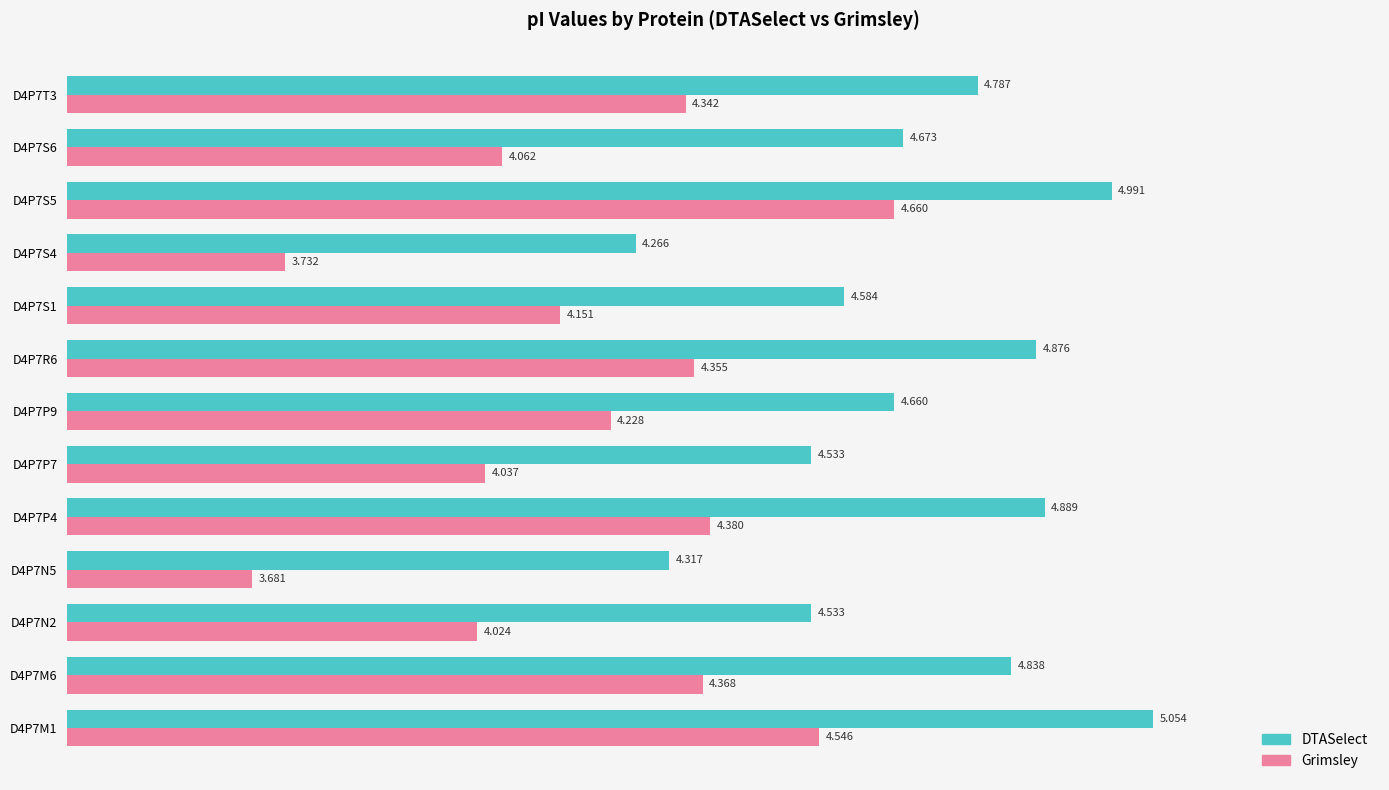

What are all the series names shown in the legend?

DTASelect, Grimsley